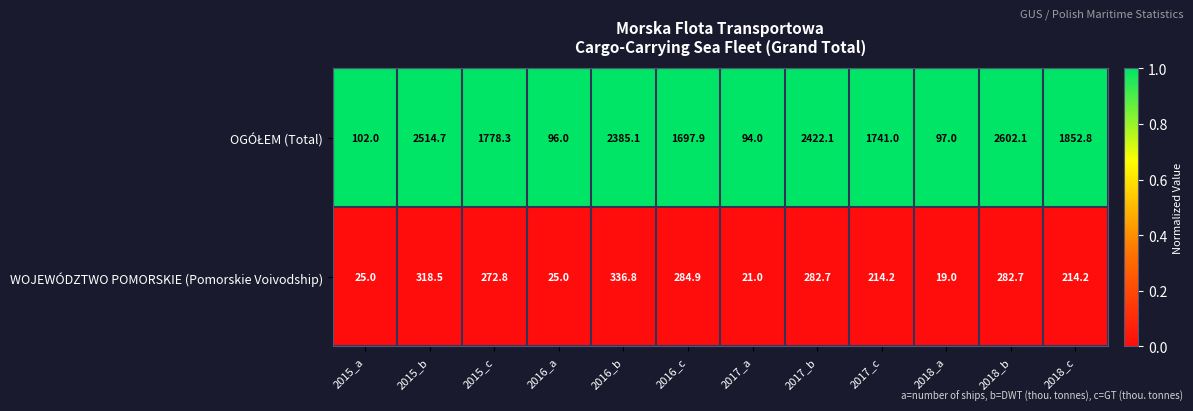

What is the difference between the maximum and minimum values in the WOJEWÓDZTWO POMORSKIE (Pomorskie Voivodship) series?

317.8